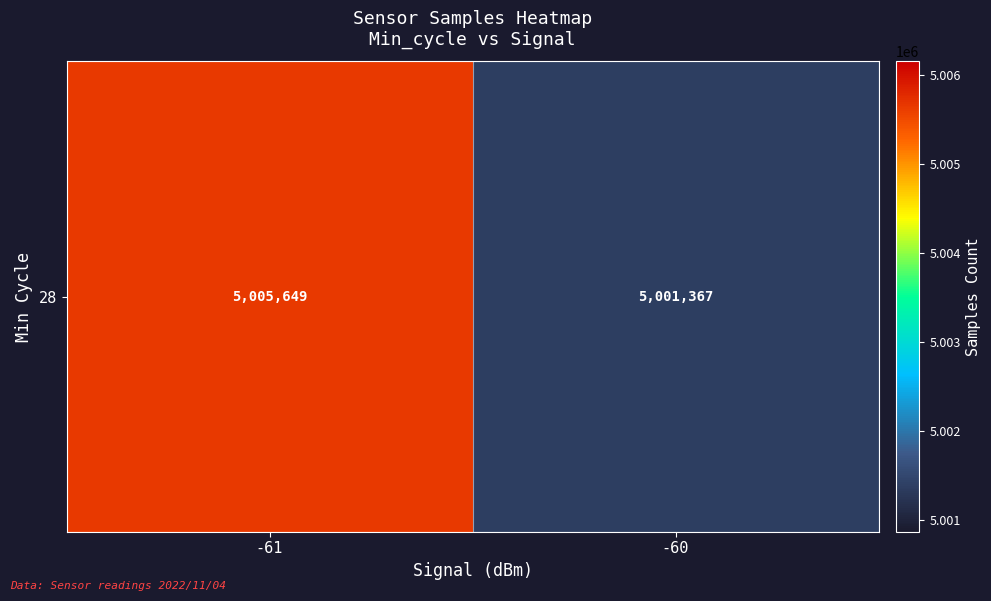

What is the sum of the values at -60 and -61?

10007016.0